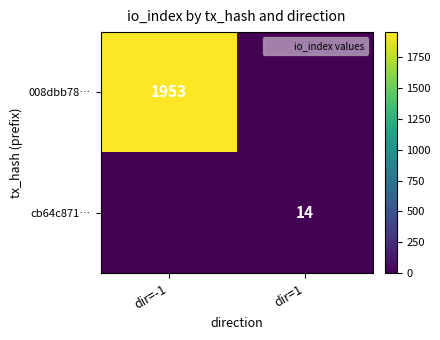

What is the sum of the 008dbb78… values at dir=1 and dir=-1?

1953